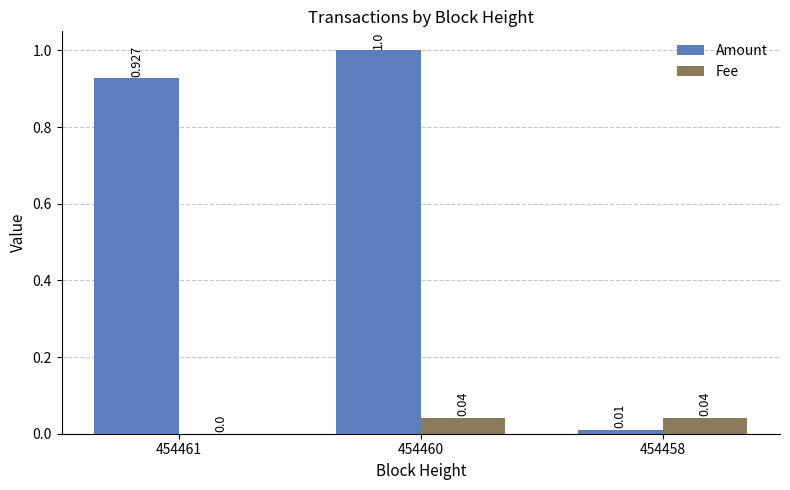

Which series has the largest total across all categories?

Amount